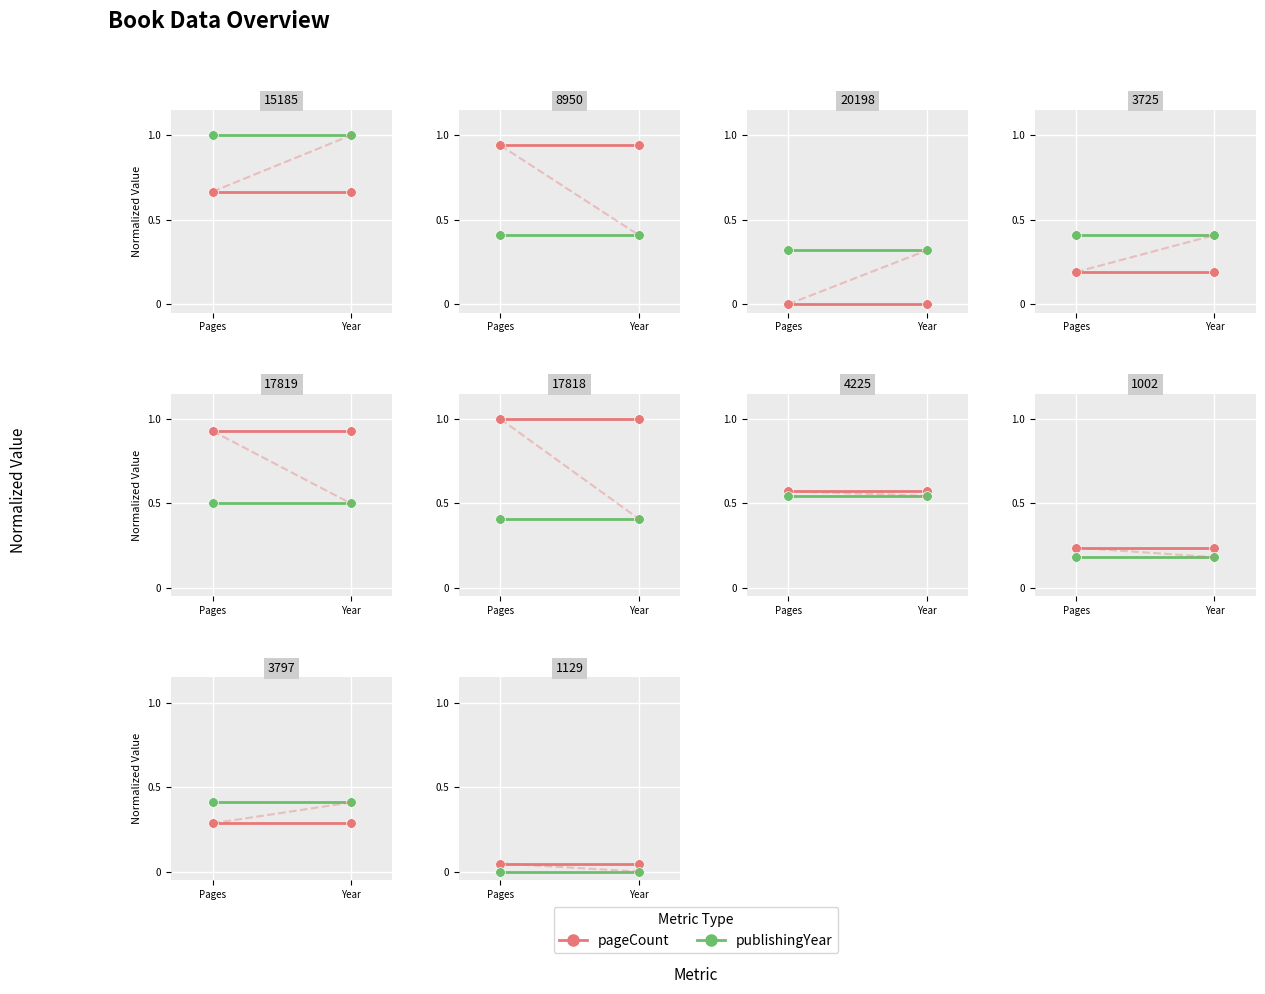

What is the label of the 2nd point from the right?

Pages